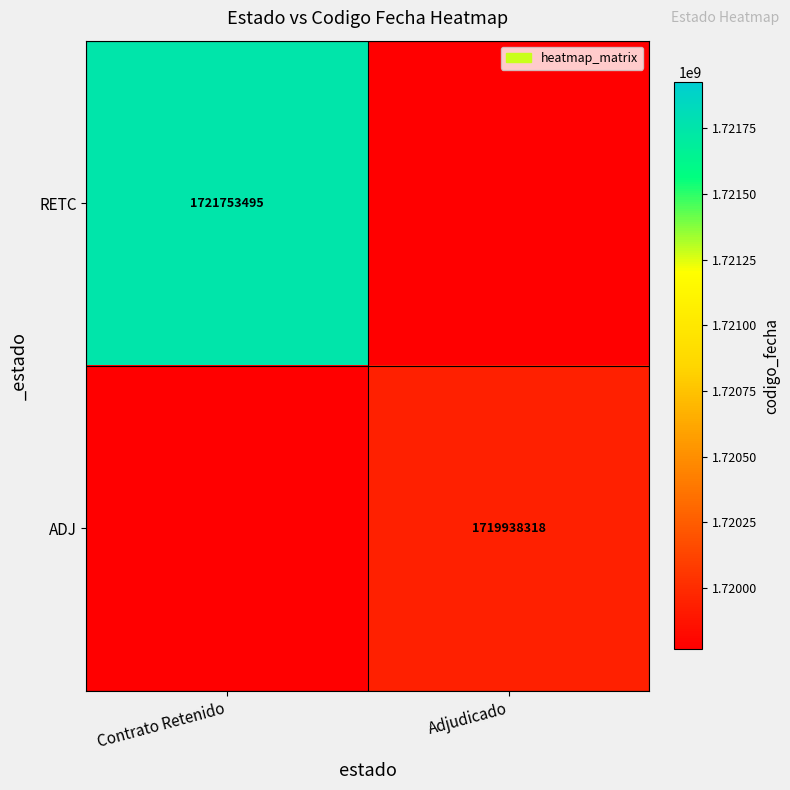

The ADJ series shows 1719938318 at Adjudicado. True or false?

True